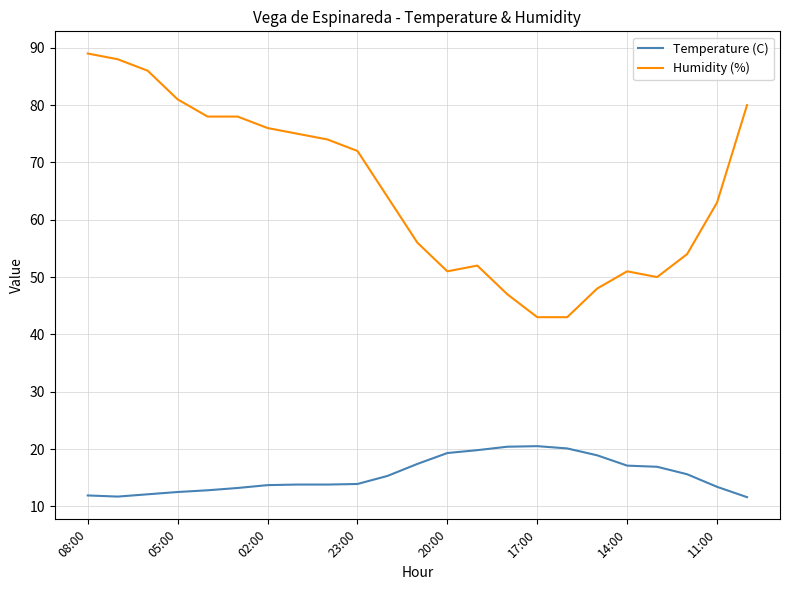

True or false: Humidity (%) and Temperature (C) intersect in this chart.

False